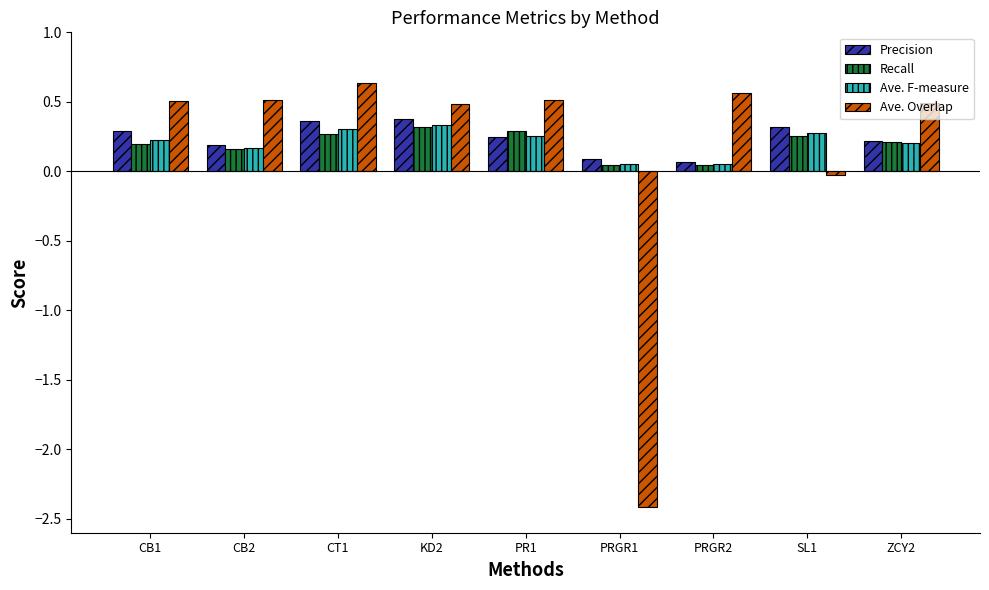

Which category has the lowest value in the Ave. Overlap series?

PRGR1